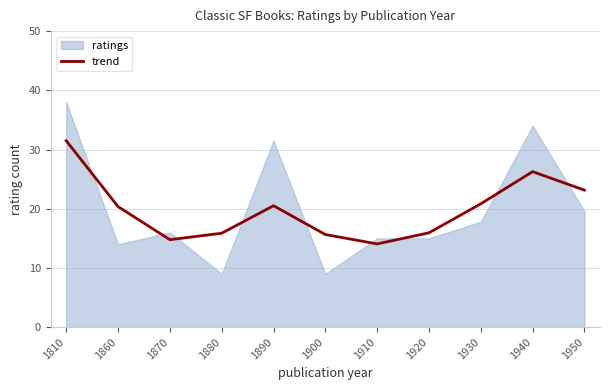

What is the value of the 8th point from the left?

15.9